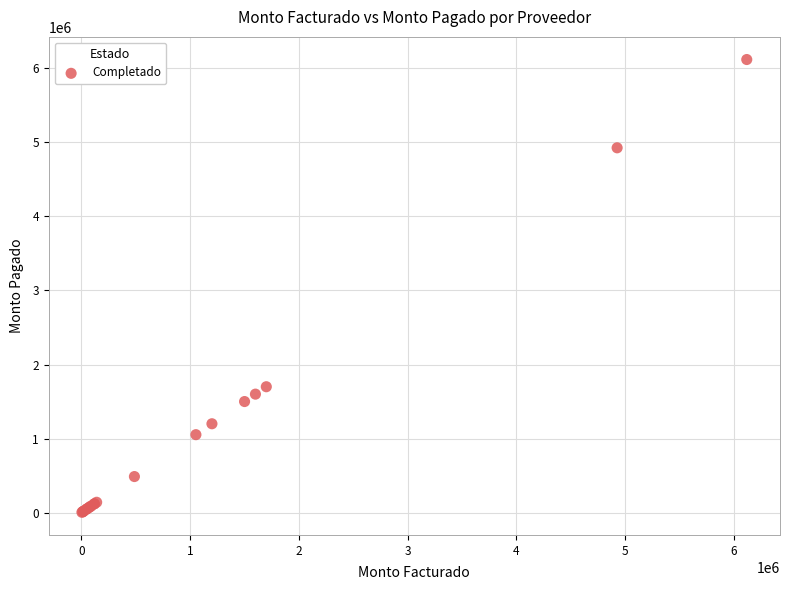

What Y value in the scatter plot is closest to 3061367?

1700000.0